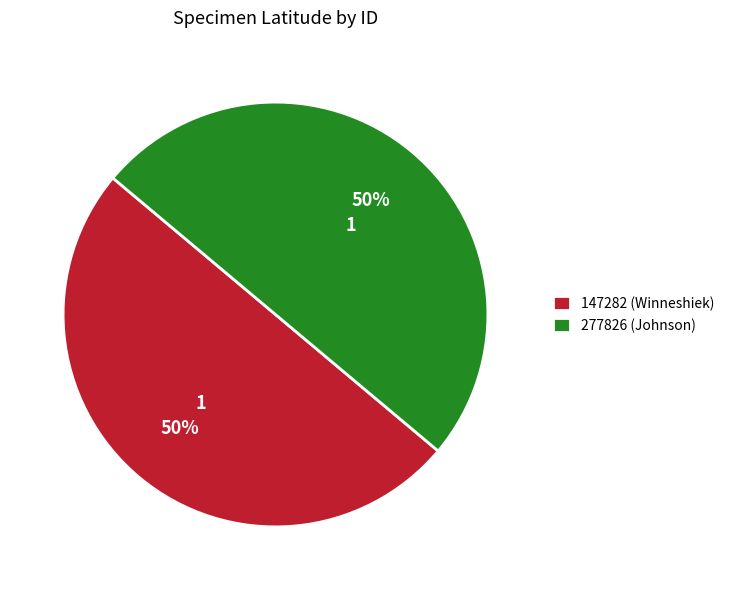

To the nearest percent, what is the difference between the 277826 (Johnson) and 147282 (Winneshiek) slice percentages?

0%